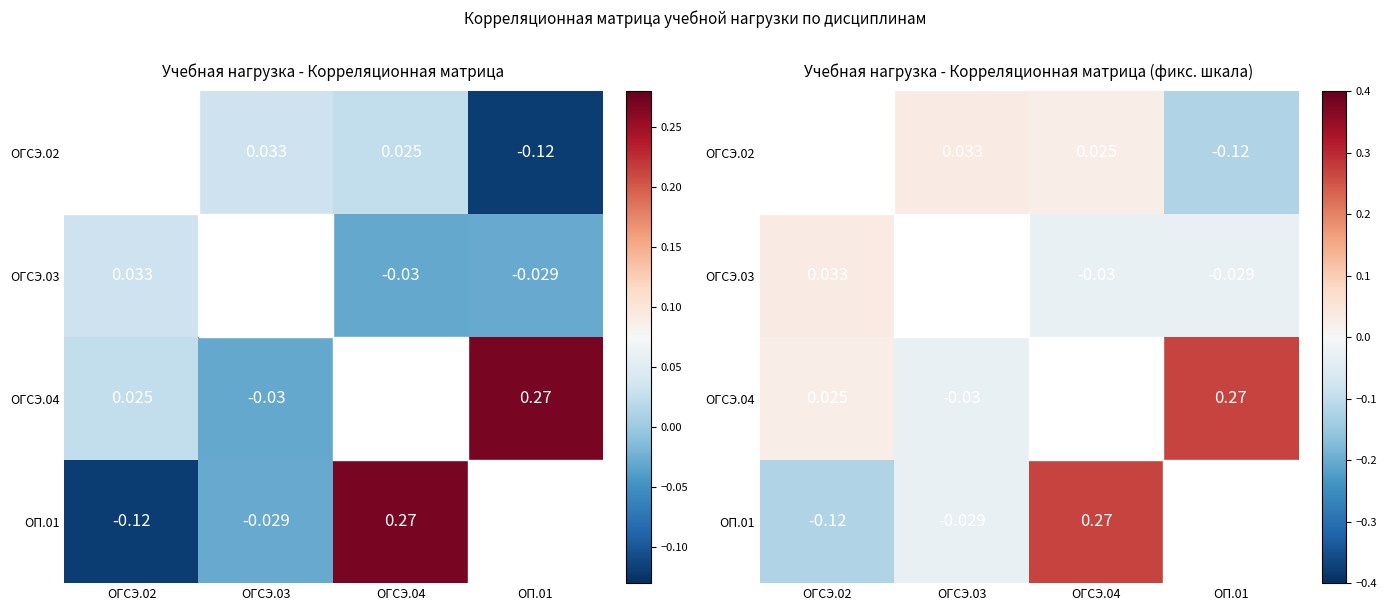

Rank the series at ОП.01 from highest to lowest value.

ОГСЭ.04, ОП.01, ОГСЭ.03, ОГСЭ.02